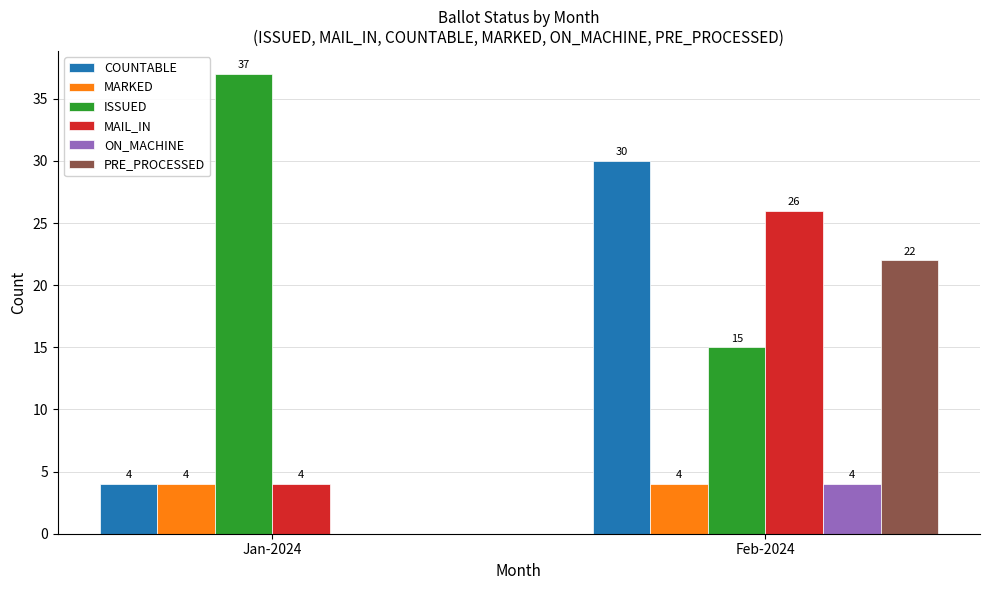

Is the value of PRE_PROCESSED at Jan-2024 greater than the value of ISSUED at Feb-2024?

No